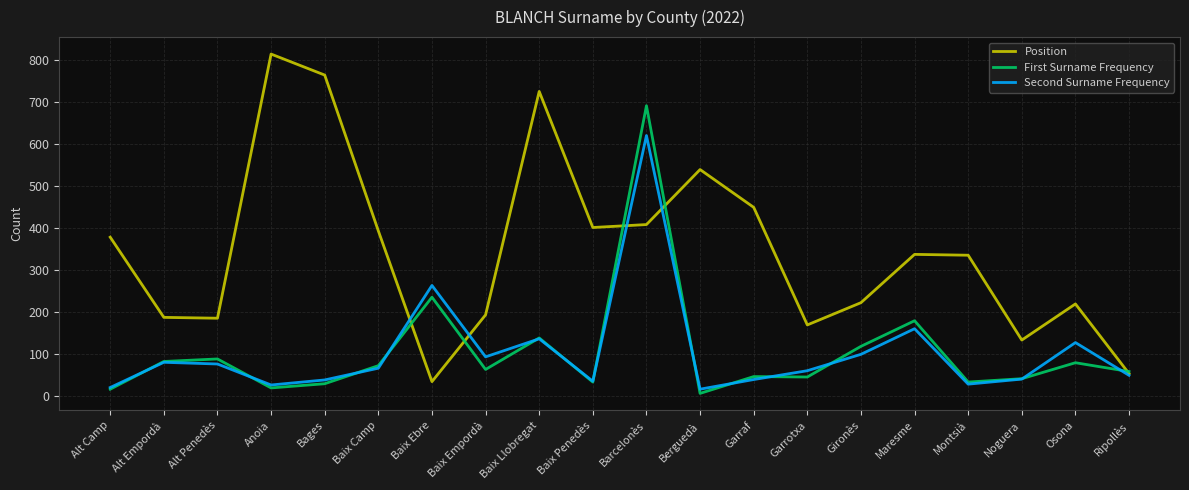

Is the value of Position at Baix Empordà greater than the value of Second Surname Frequency at Alt Camp?

Yes